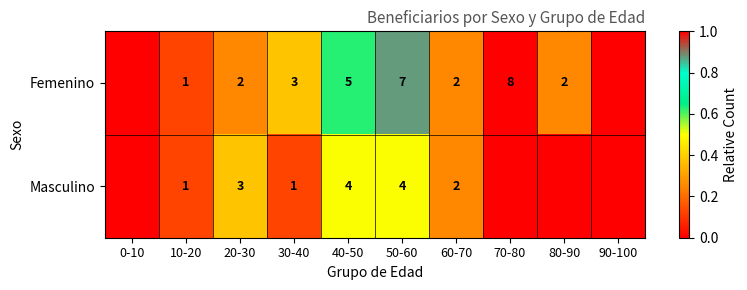

What is the sum of the Femenino values at 70-80 and 20-30?

10